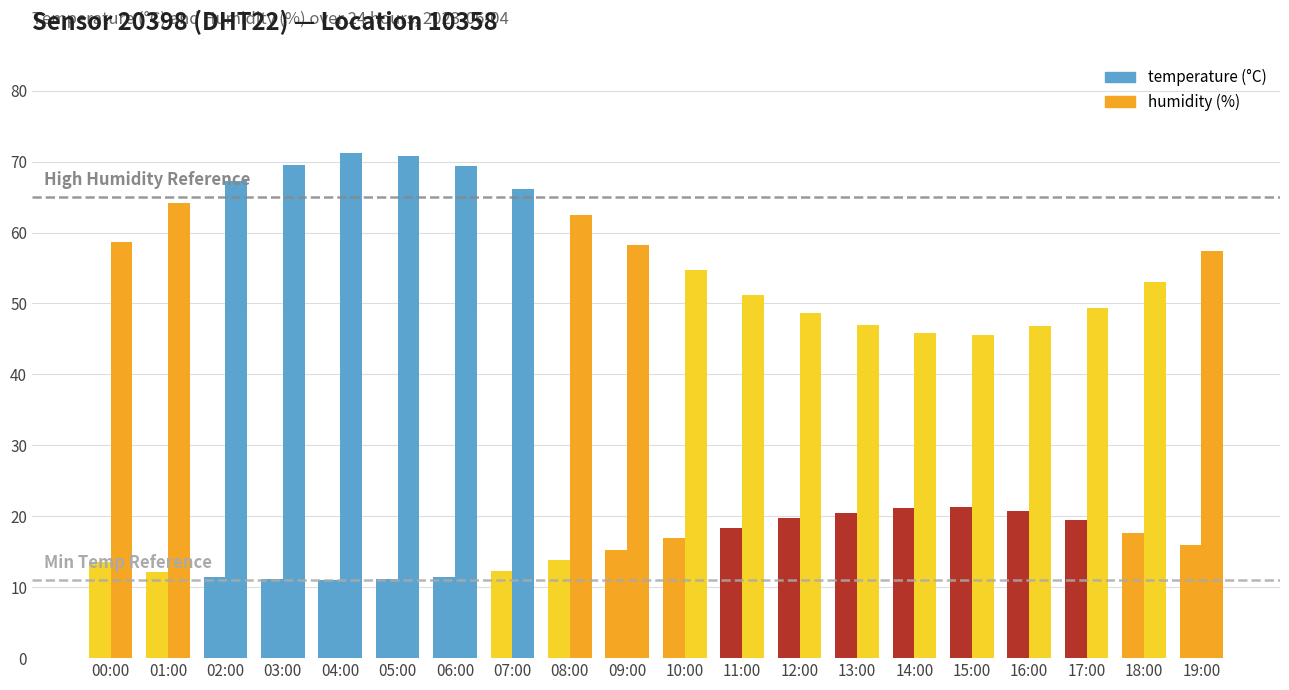

How many data points does each series have?

20